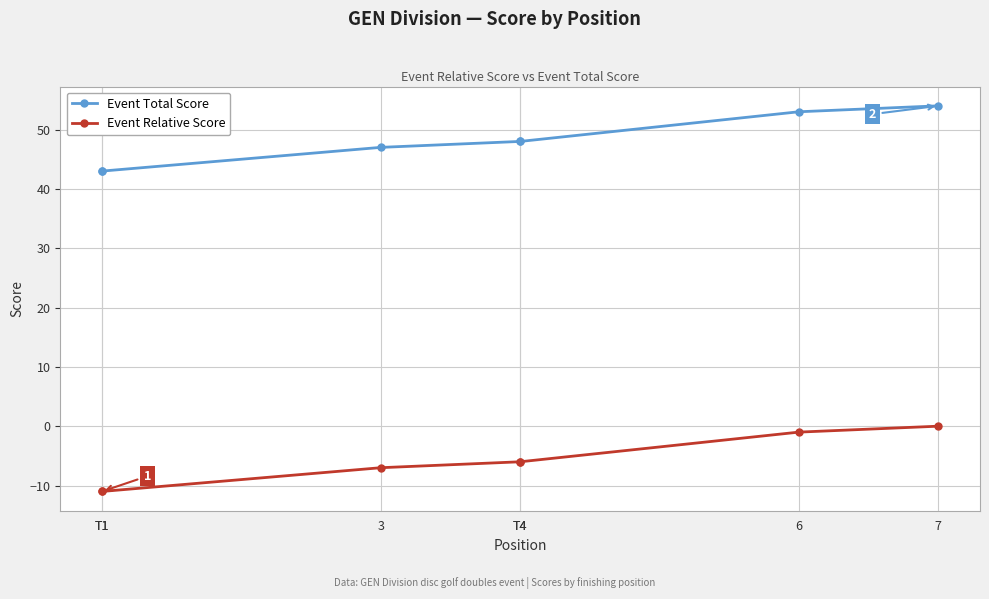

What are all the series names shown in the legend?

Event Total Score, Event Relative Score